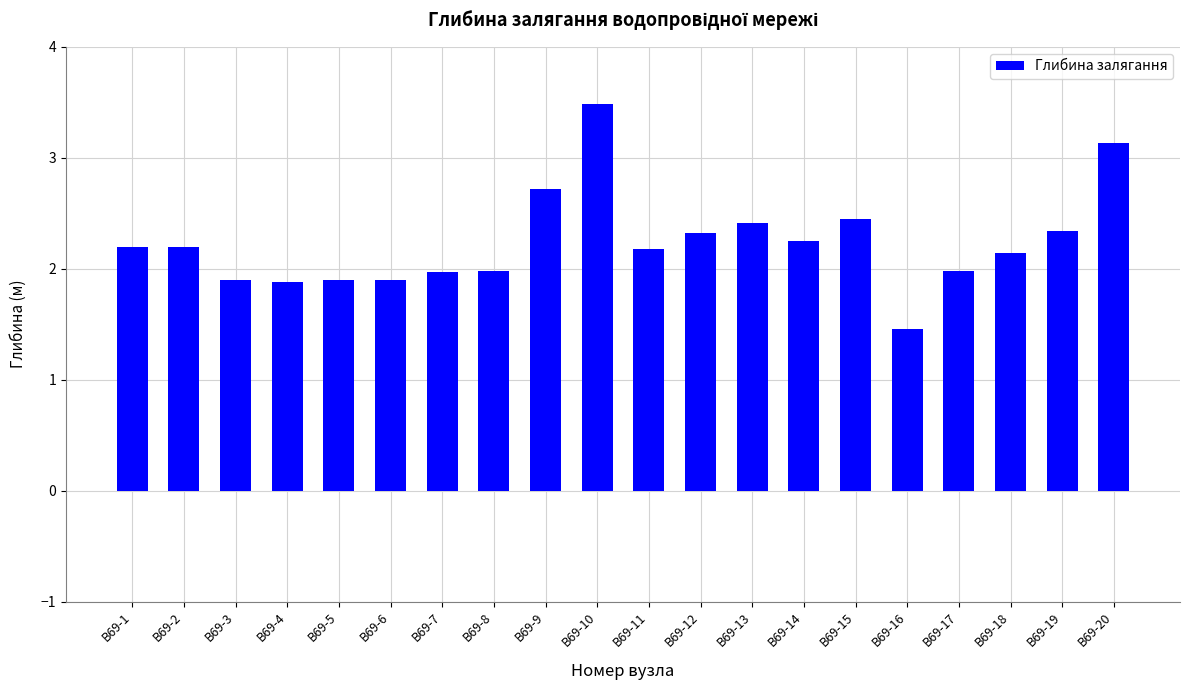

What is the change in value from В69-18 to В69-20?

+1.0